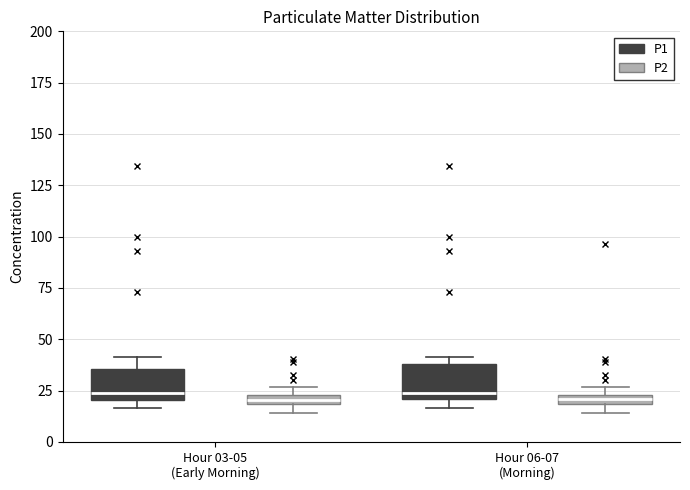

Where is the lower edge of the box for Hour 03-05 (Early Morning) (P2) on the y-axis? The values are not printed on the chart, so give them approximately, as read against the axis.

20